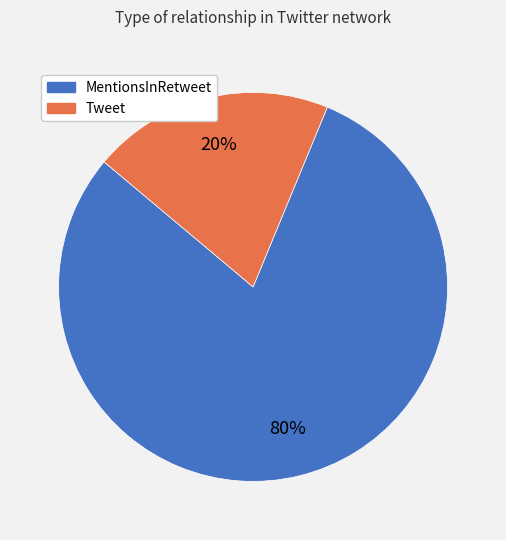

To the nearest percent, what is the difference between the Tweet and MentionsInRetweet slice percentages?

60%